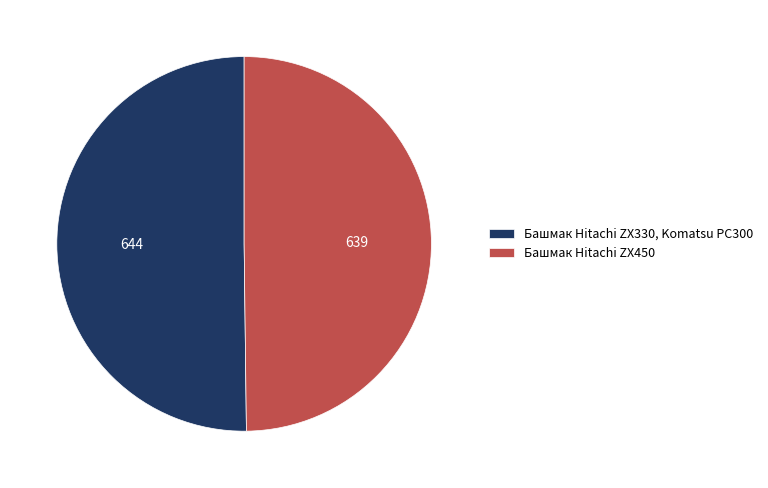

The Башмак Hitachi ZX330, Komatsu PC300 slice represents 57% of the pie. True or false?

False